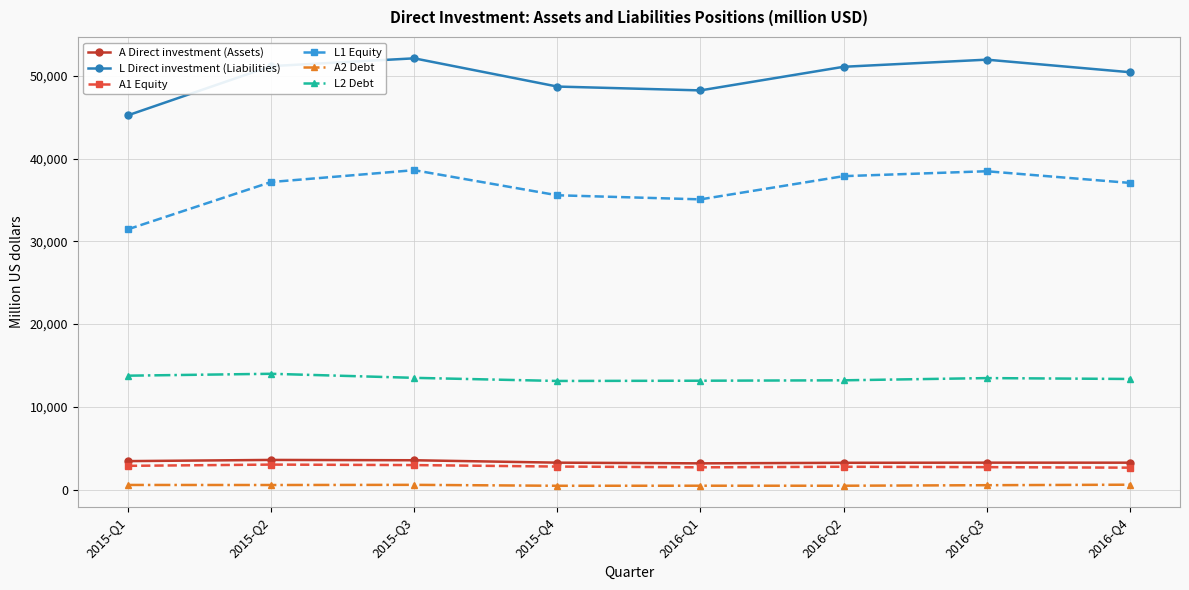

In A1 Equity, how many points are higher than both neighbors (excluding endpoints)?

2